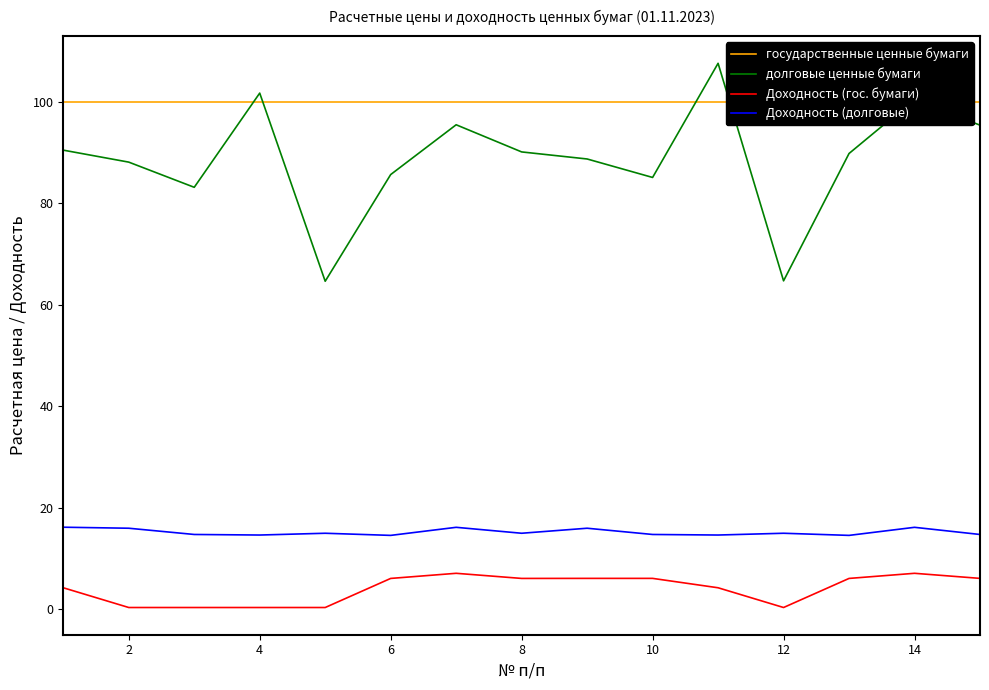

The value of Доходность (гос. бумаги) at 8 is 0.6. True or false?

False